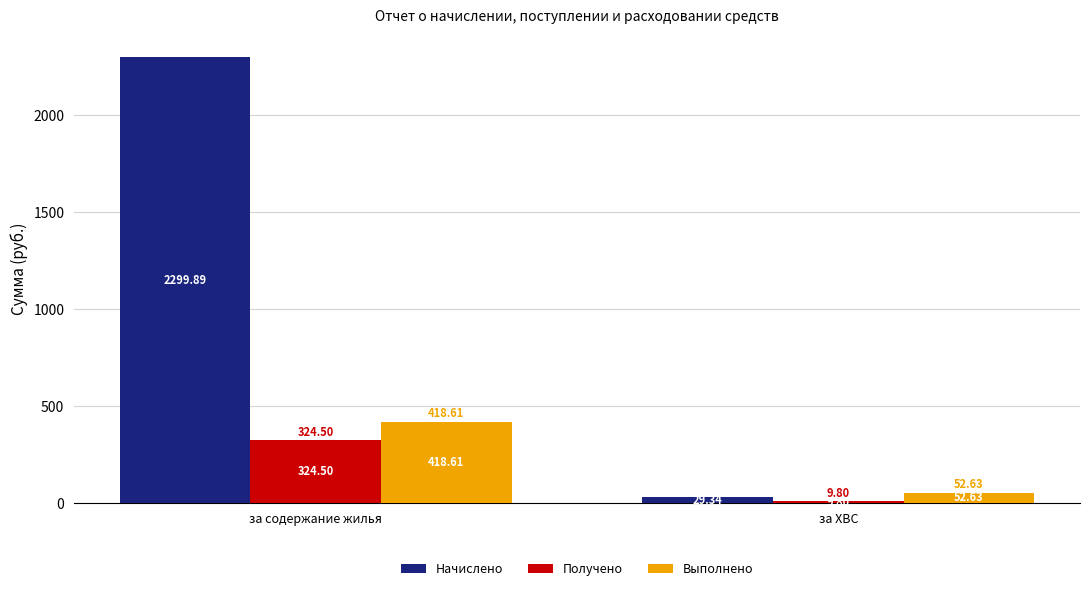

At which label does Выполнено first exceed 418?

за содержание жилья